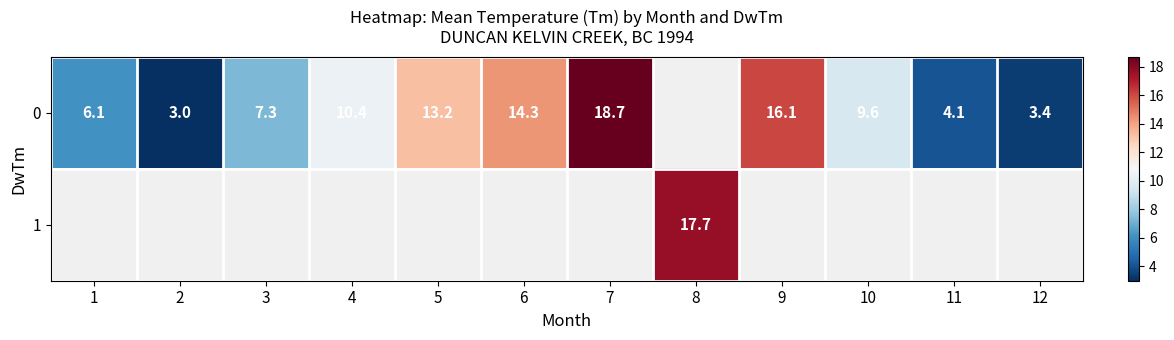

The value of 0 at 2 is 0.7. True or false?

False